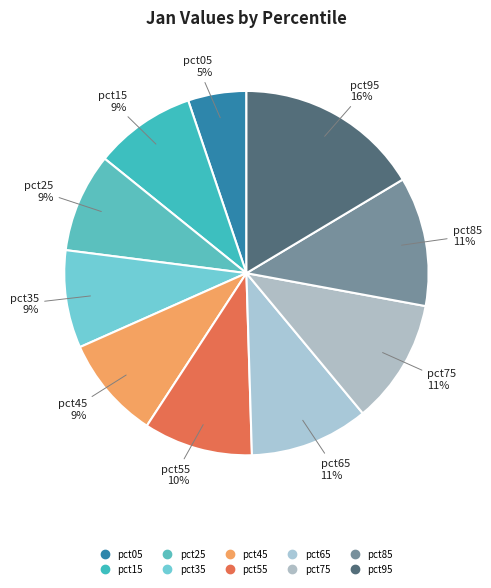

Is pct65 the majority of the pie?

No